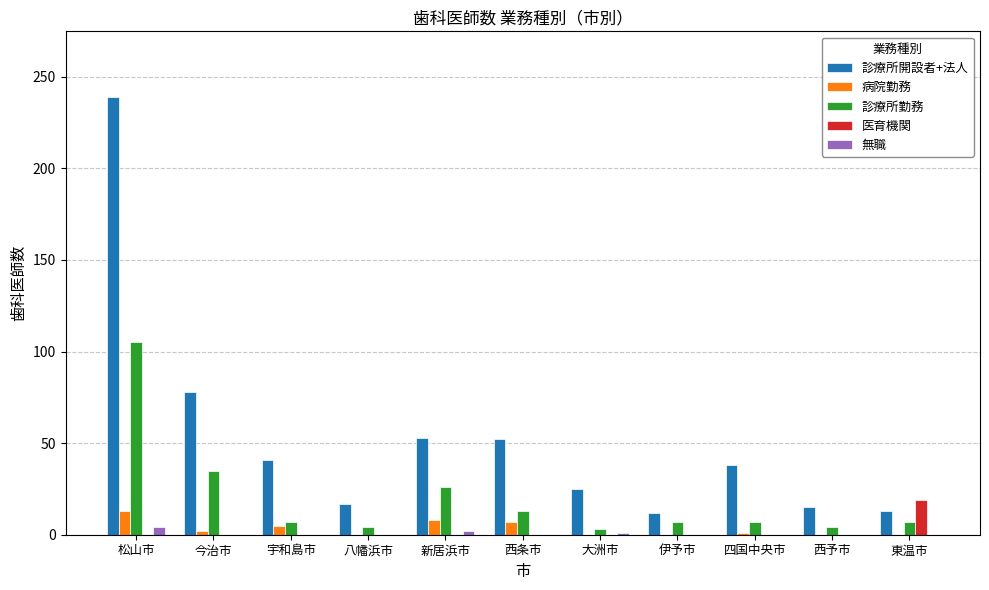

What is the sum of all 医育機関 values?

19